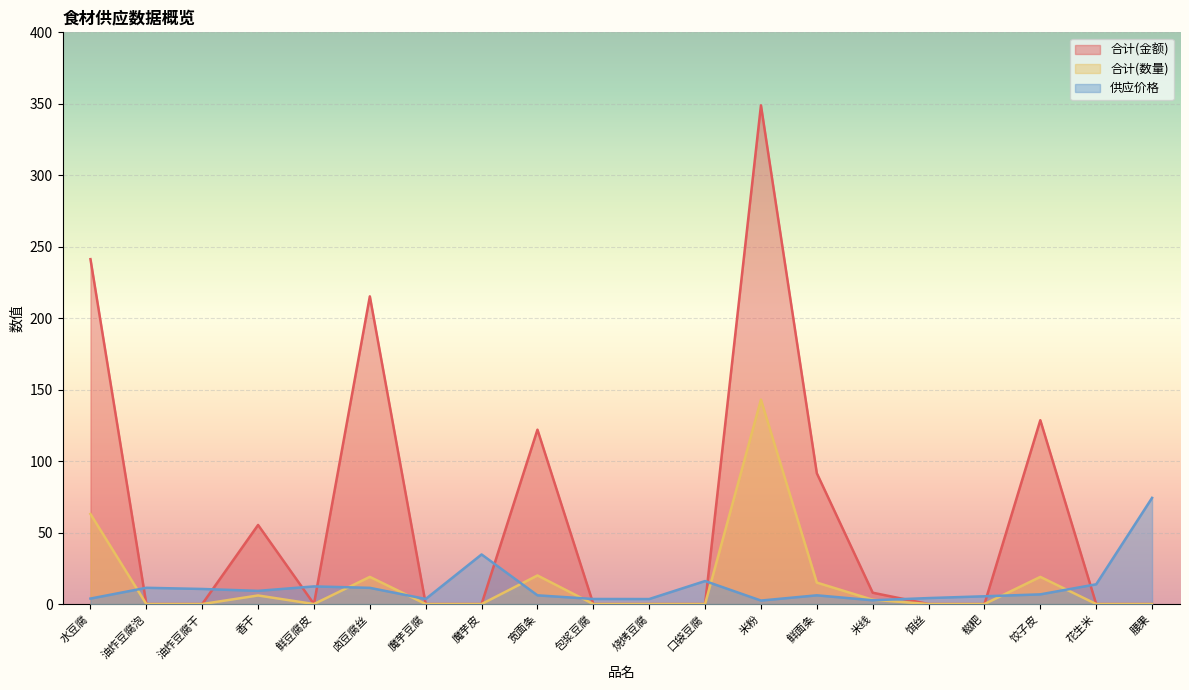

Reading left to right, what are all the values shown in this chart?

合计(金额): 241.3	0.0	0.0	55.3	0.0	215.3	0.0	0.0	122.0	0.0	0.0	0.0	348.9	91.5	7.9	0.0	0.0	128.6	0.0	0.0
合计(数量): 63.0	0.0	0.0	6.0	0.0	19.0	0.0	0.0	20.0	0.0	0.0	0.0	143.0	15.0	3.0	0.0	0.0	19.0	0.0	0.0
供应价格: 3.8	11.4	10.6	9.2	12.3	11.3	3.5	34.7	6.1	3.5	3.5	16.1	2.4	6.1	2.6	4.2	5.4	6.8	13.8	74.3